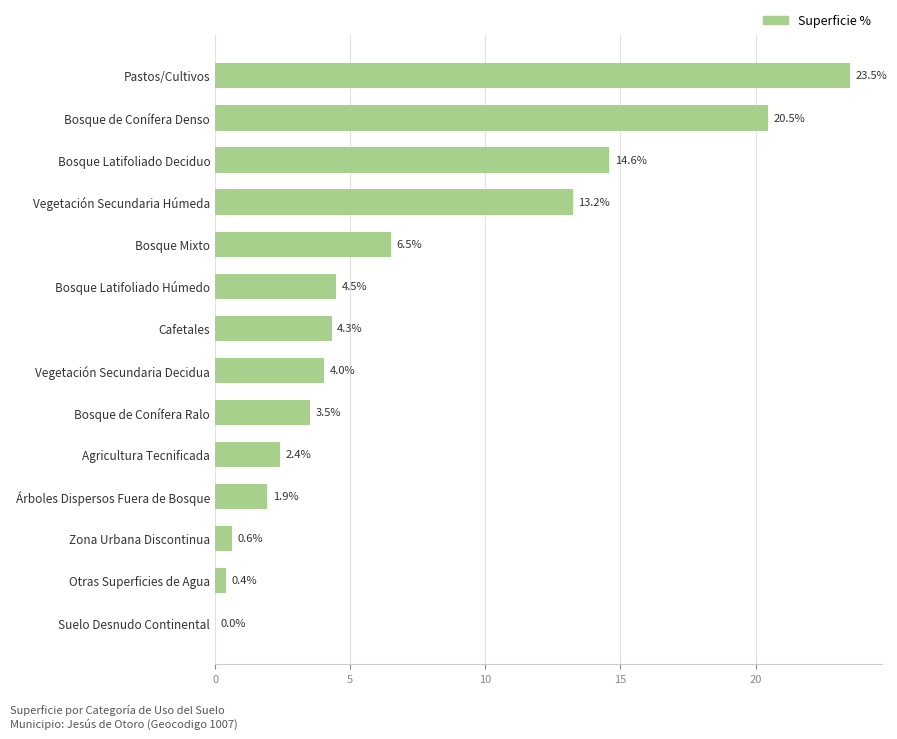

Are the bars horizontal?

Yes